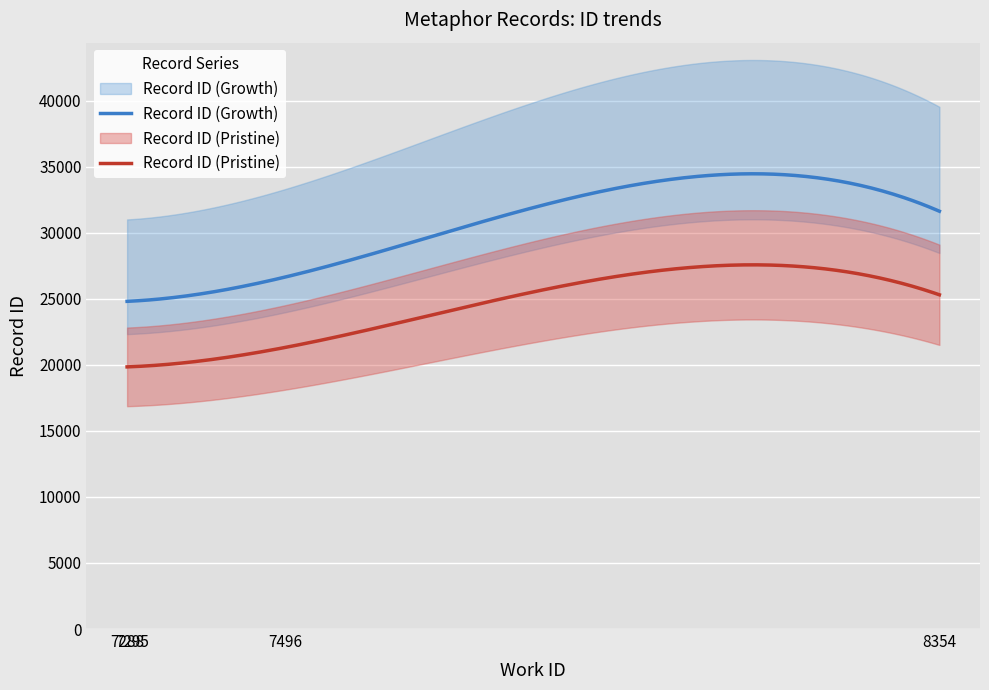

What is the sum of all id values?

86343